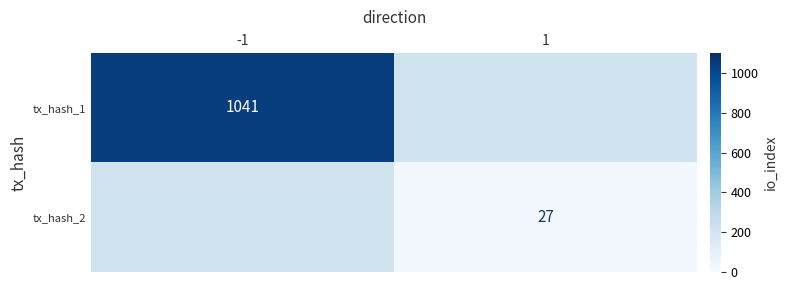

Is the value of tx_hash_2 at 1 greater than the value of tx_hash_1 at -1?

No